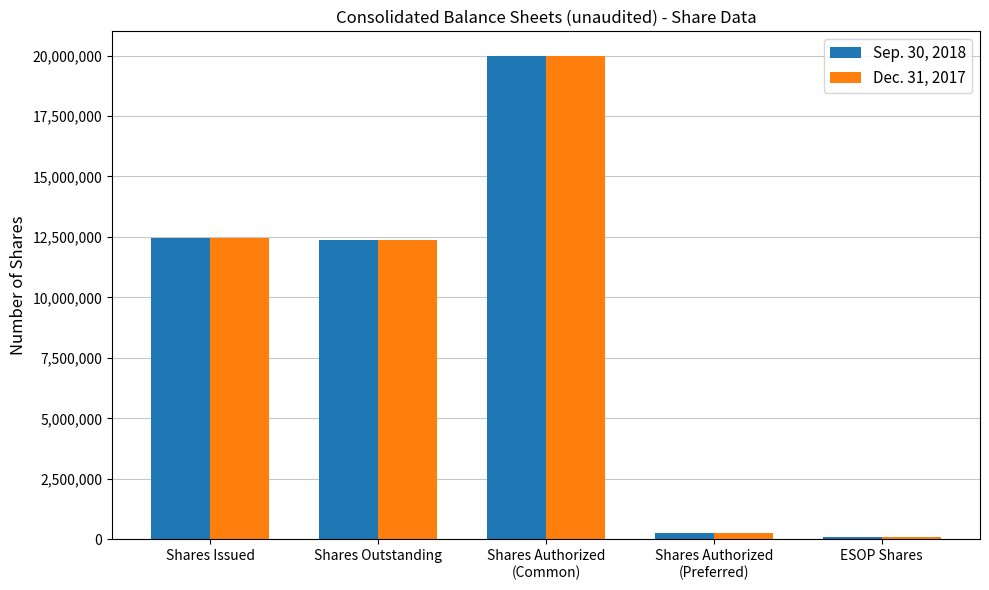

What is the average value of the Sep. 30, 2018 series?

9039625